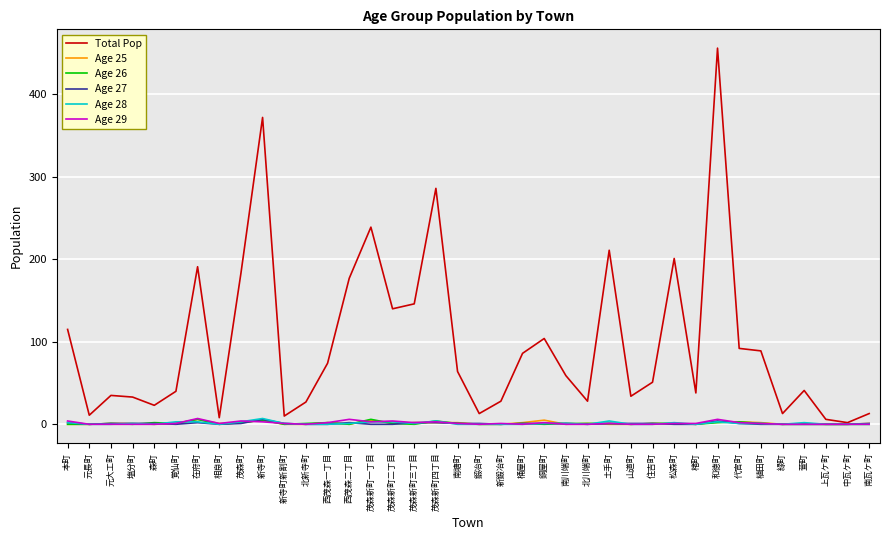

Read the Total Pop value at 西茂森二丁目, to the nearest 5.

175